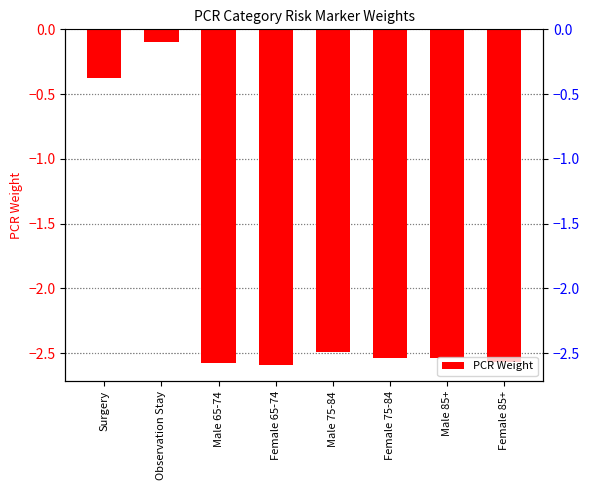

List the labels in order of value, smallest first.

Female 65-74, Male 65-74, Female 85+, Male 85+, Female 75-84, Male 75-84, Surgery, Observation Stay